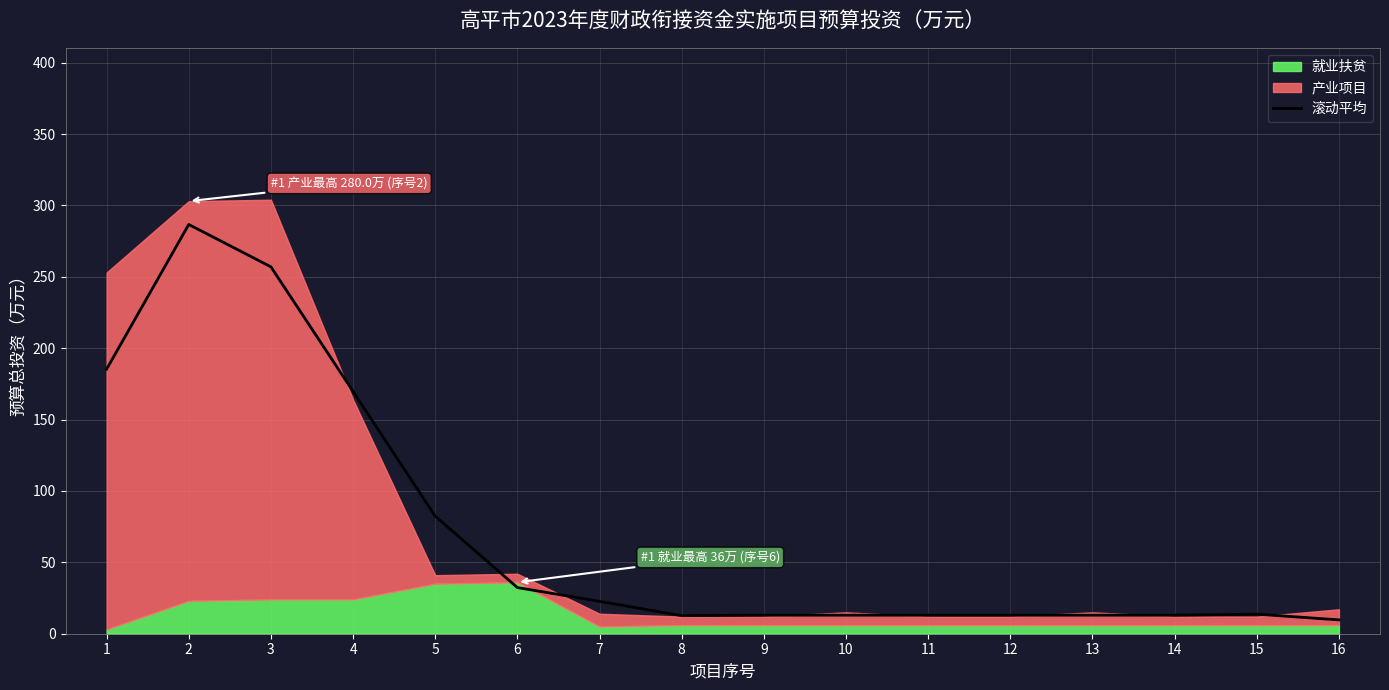

Is it true that the value at 14 is 21.1?

False